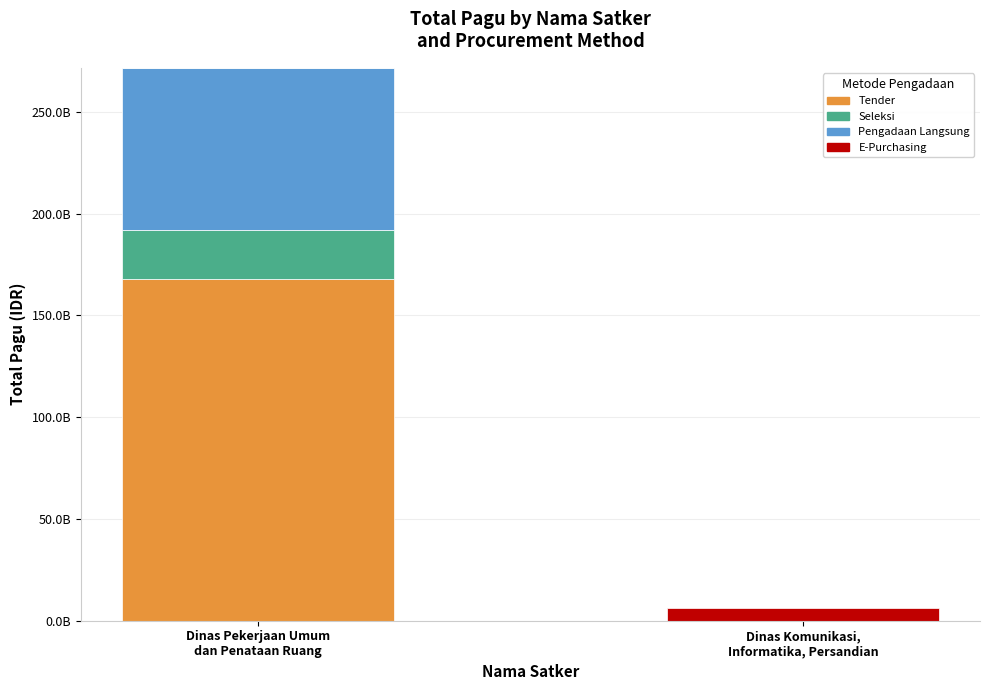

What are all the series names shown in the legend?

Tender, Seleksi, Pengadaan Langsung, E-Purchasing